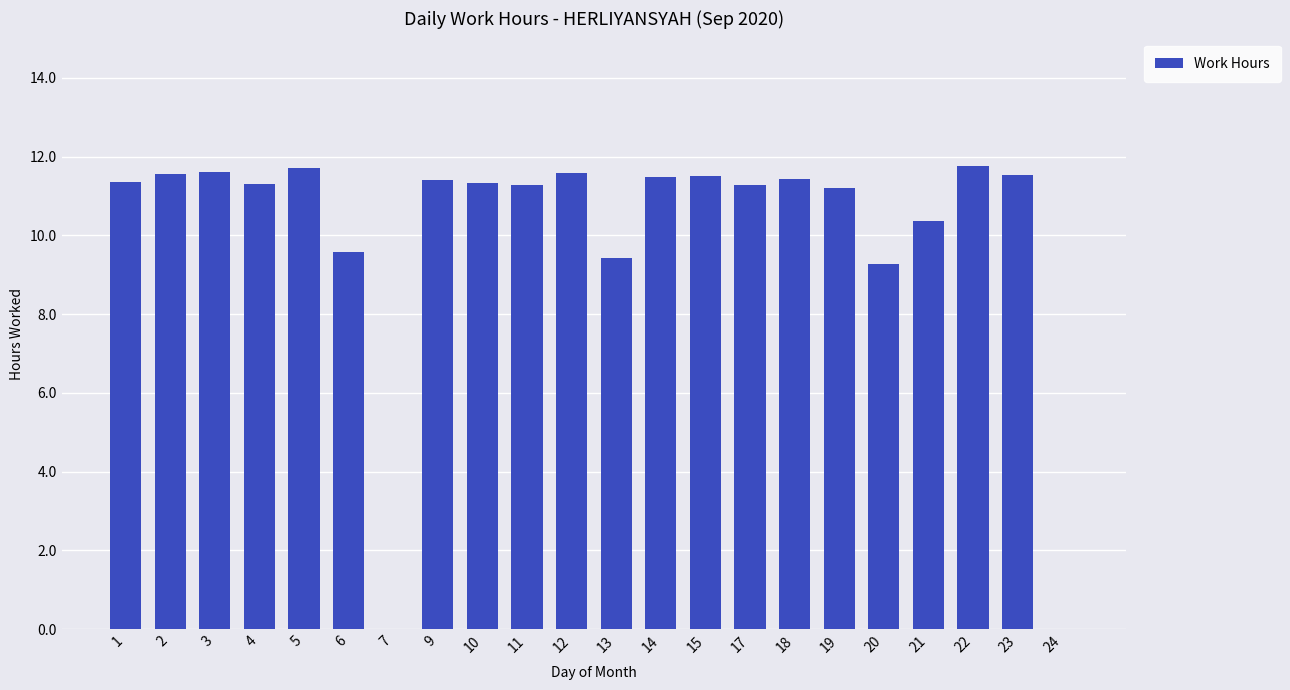

Is it true that the value at 11 is 7.5?

False